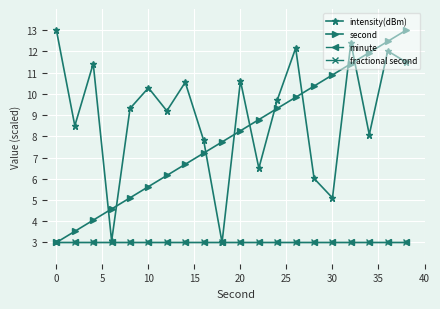

Does the chart have visible grid lines?

Yes